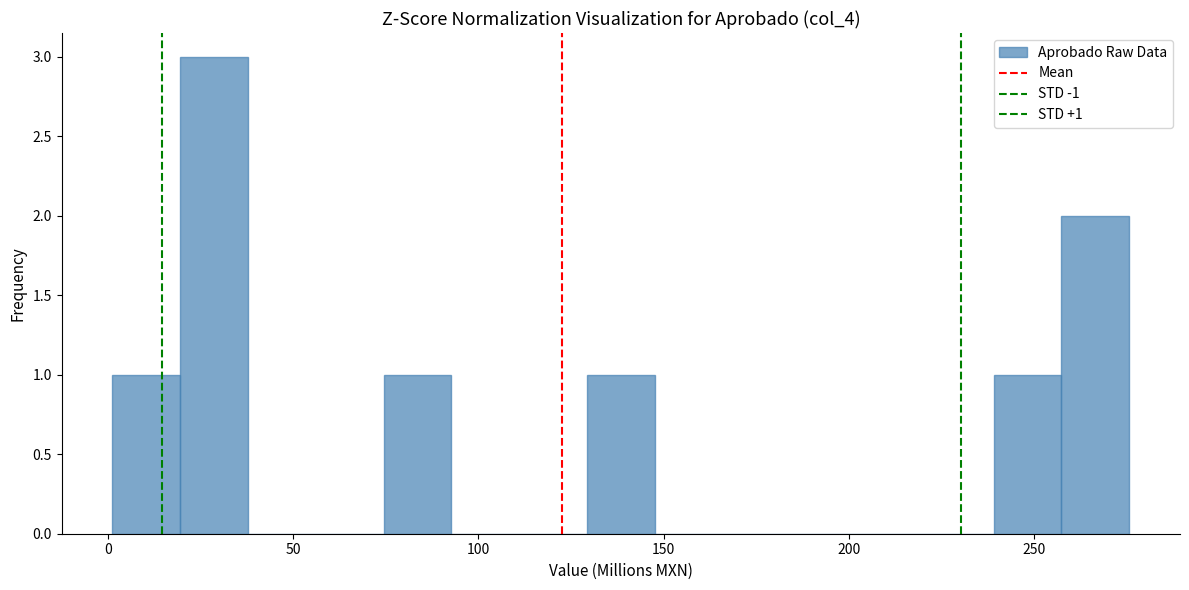

Read against the x-axis, roughly where is the centre of the tallest bar?

30